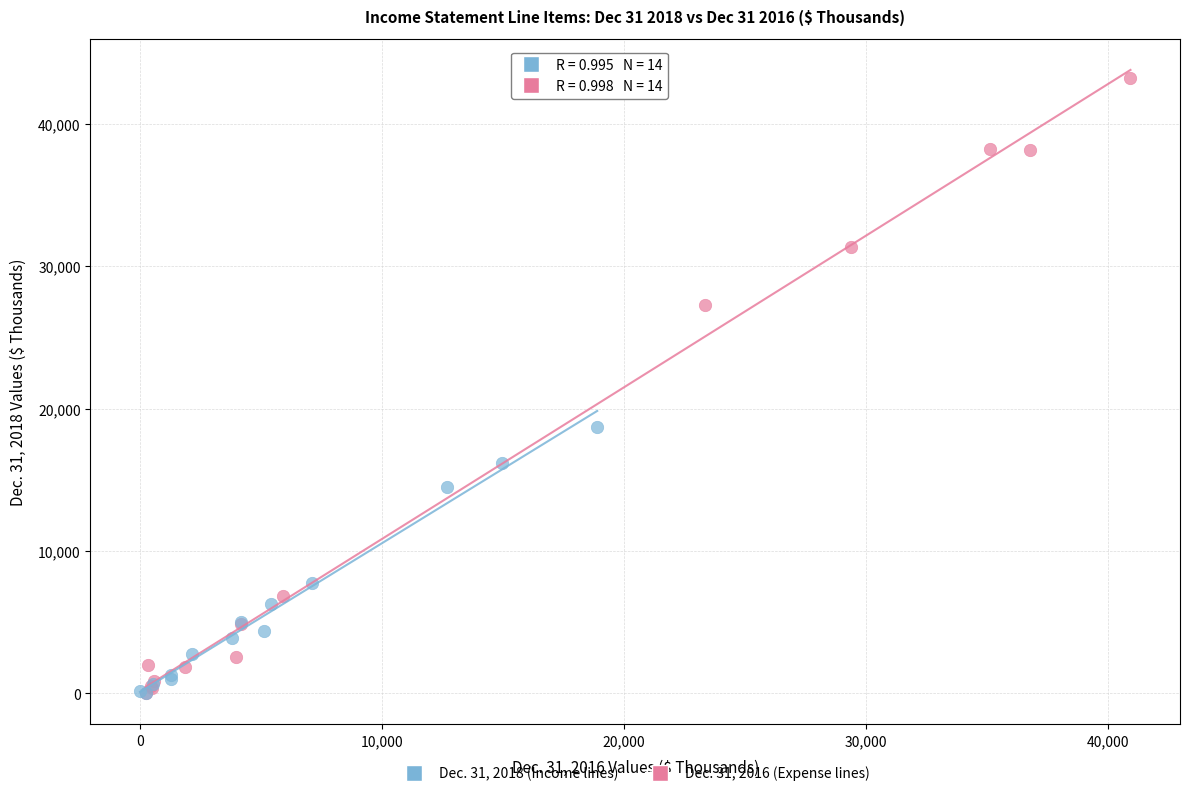

Which series reaches the maximum Y coordinate?

Dec. 31, 2018 (Income lines)